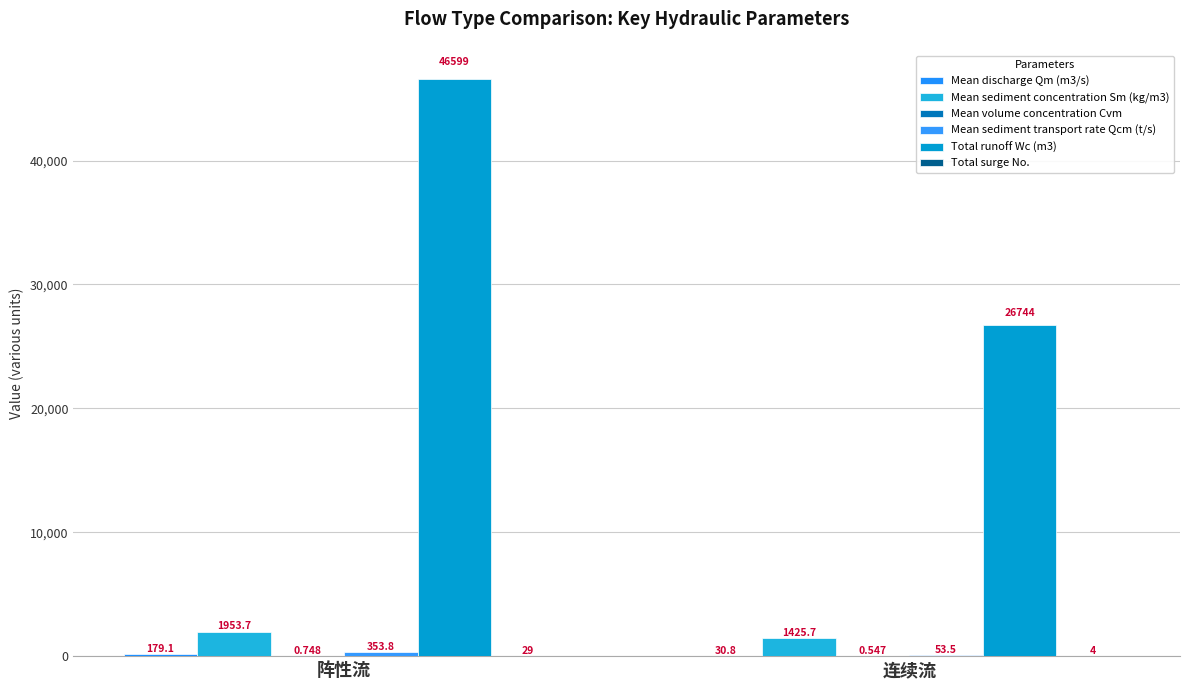

How many data points does each series have?

2